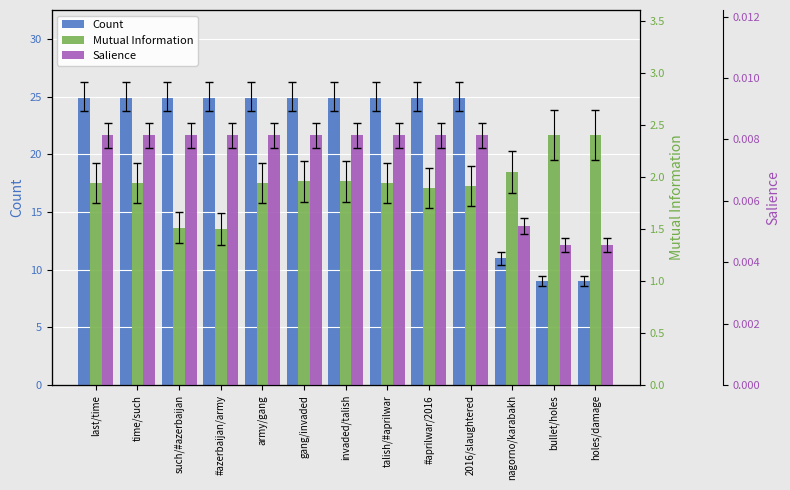

What are all the series names shown in the legend?

Count, Mutual Information, Salience